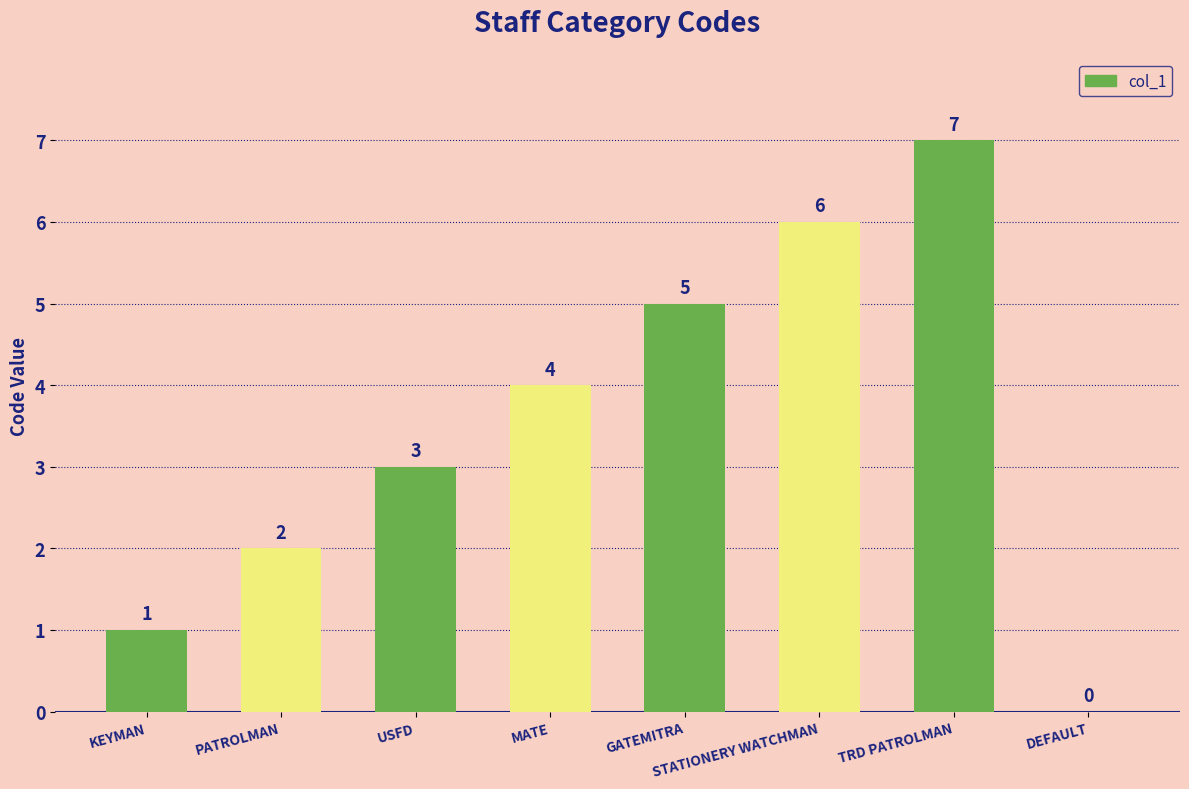

How many values are between 2 and 6?

5